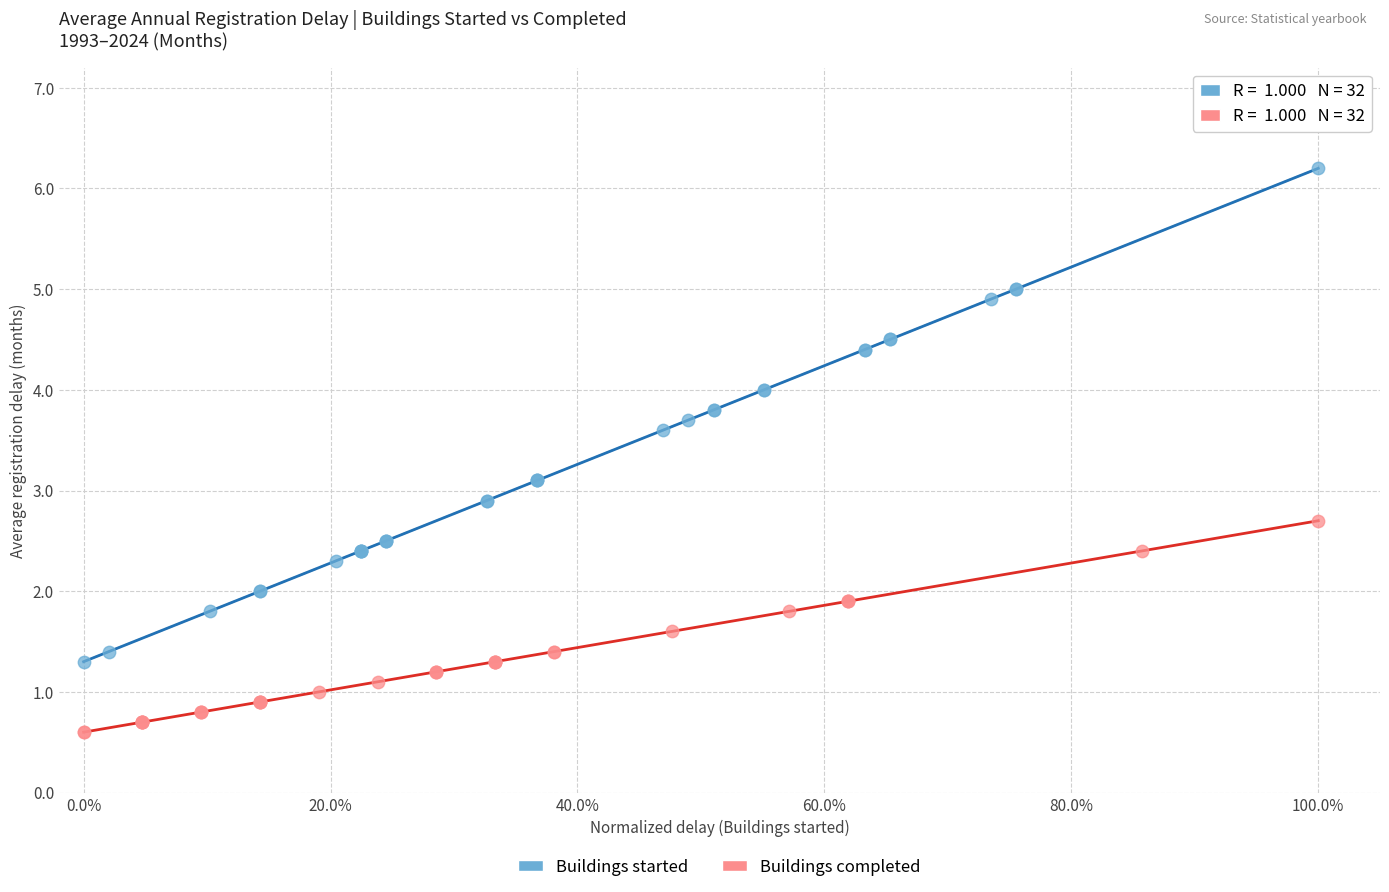

Which series contains the highest Y value?

Buildings started